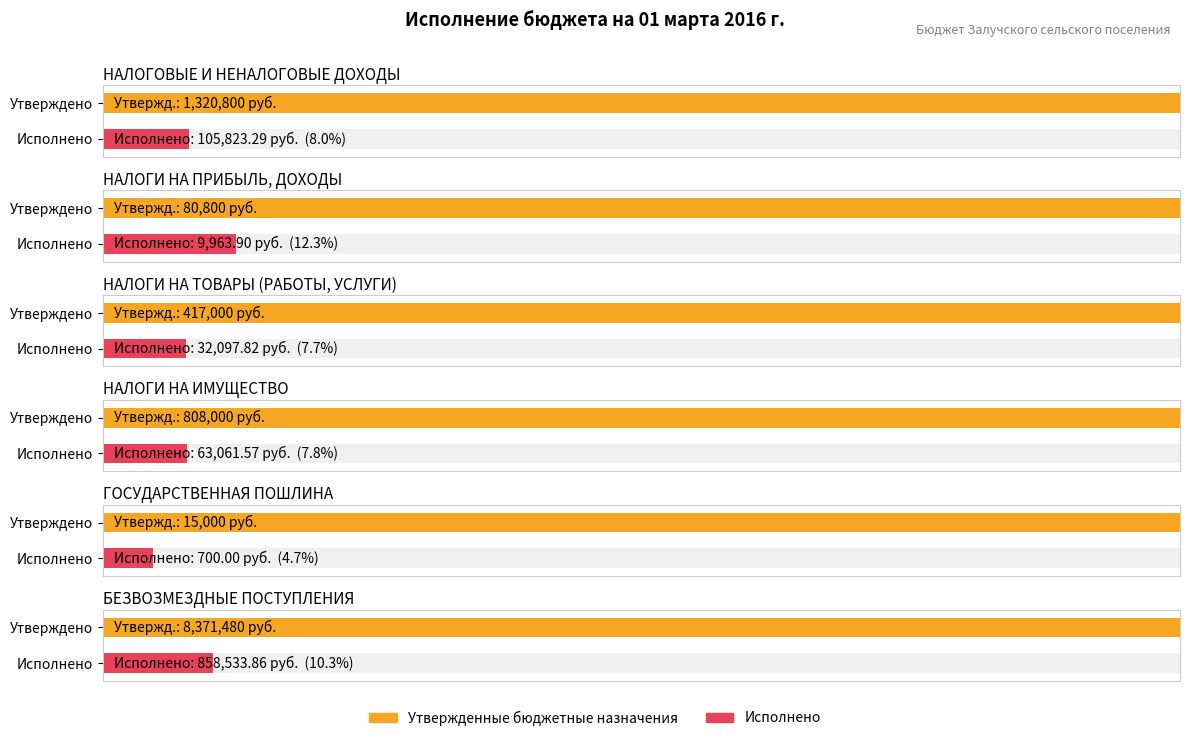

True or false: Утвержденные бюджетные назначения has a value of 808000.0 at НАЛОГИ НА ИМУЩЕСТВО.

True